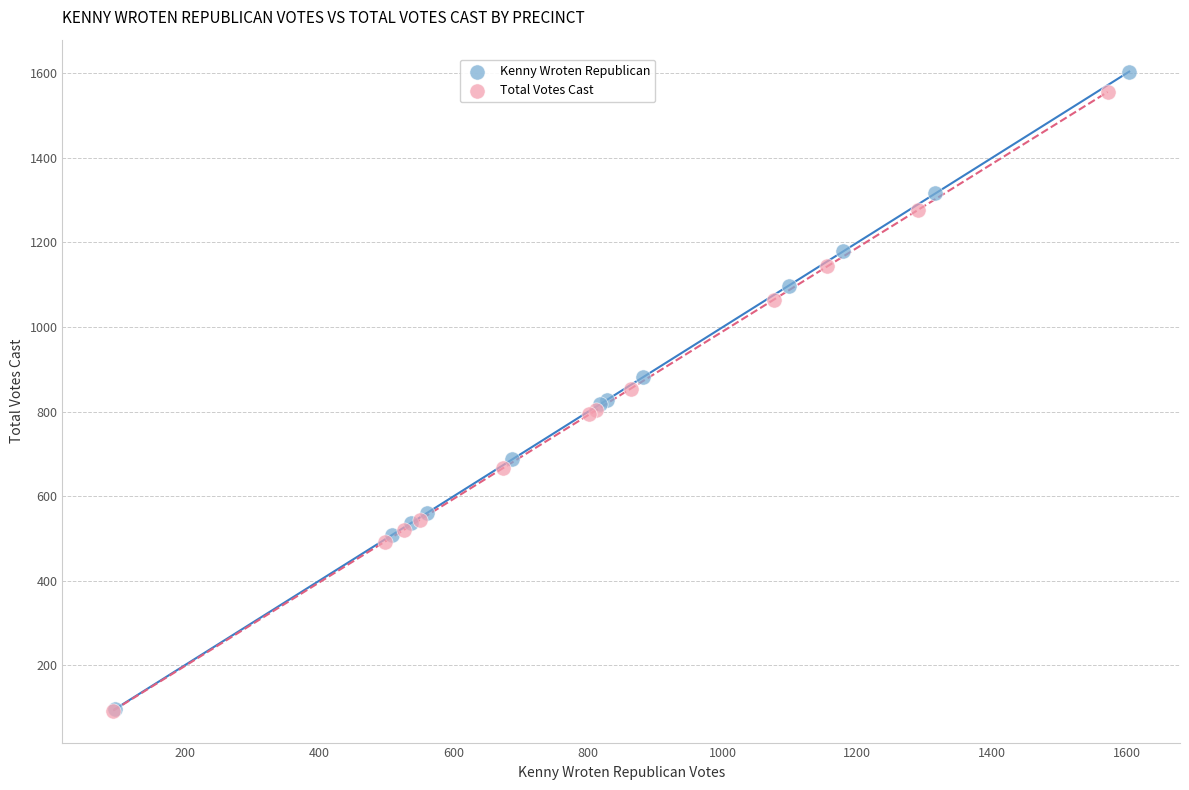

Which series has the largest Y range (max minus min)?

Kenny Wroten Republican